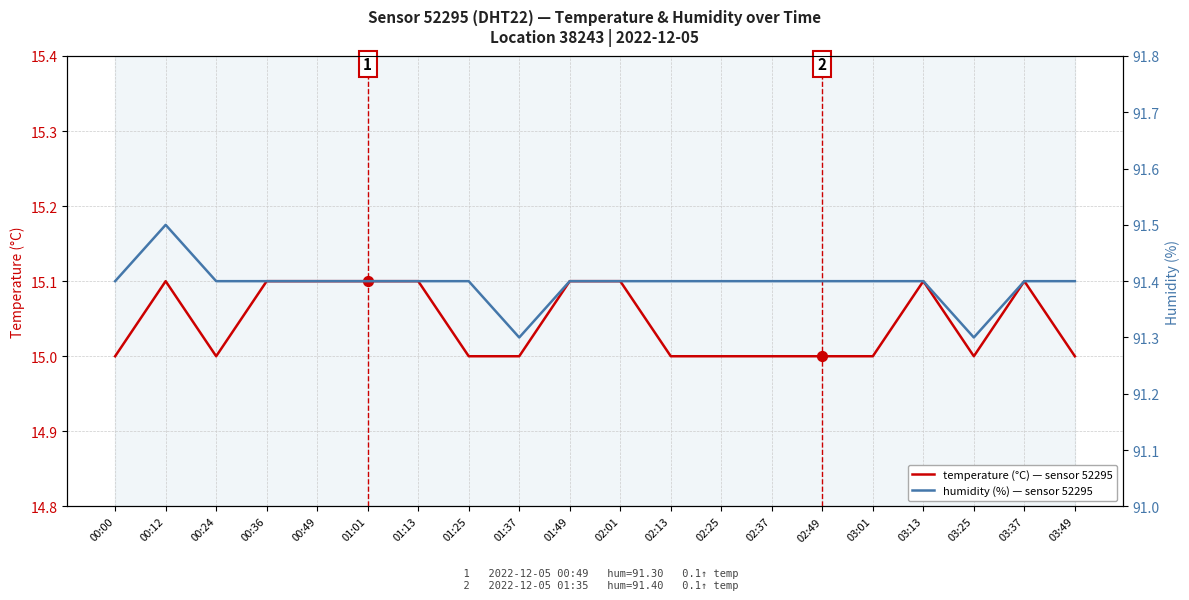

Which series has the largest Y range (max minus min)?

humidity (%)